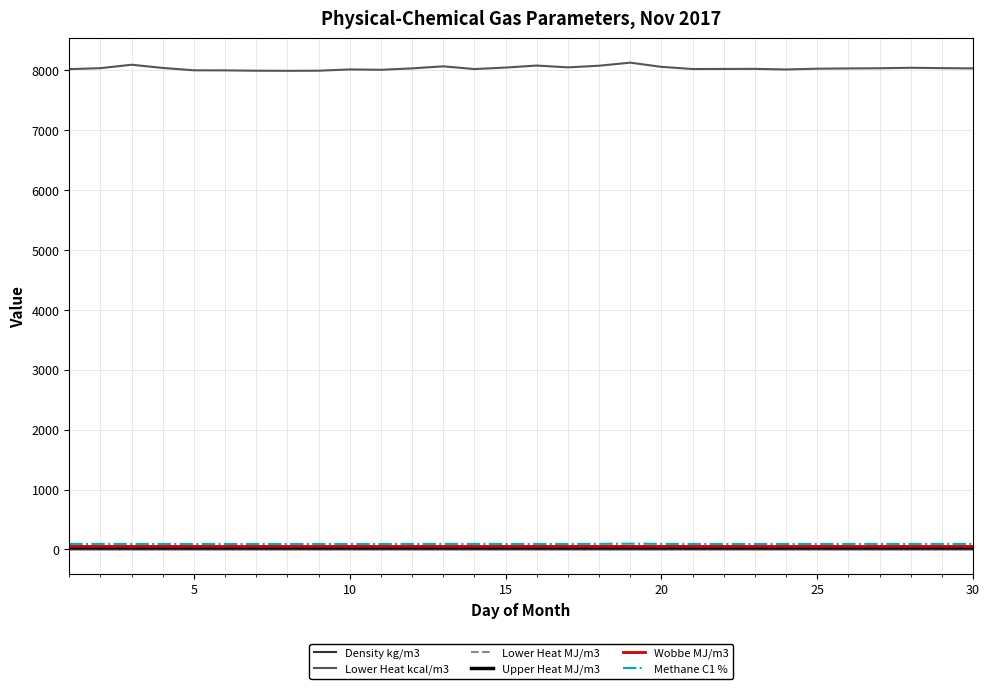

At how many categories does at least one series exceed 754?

30